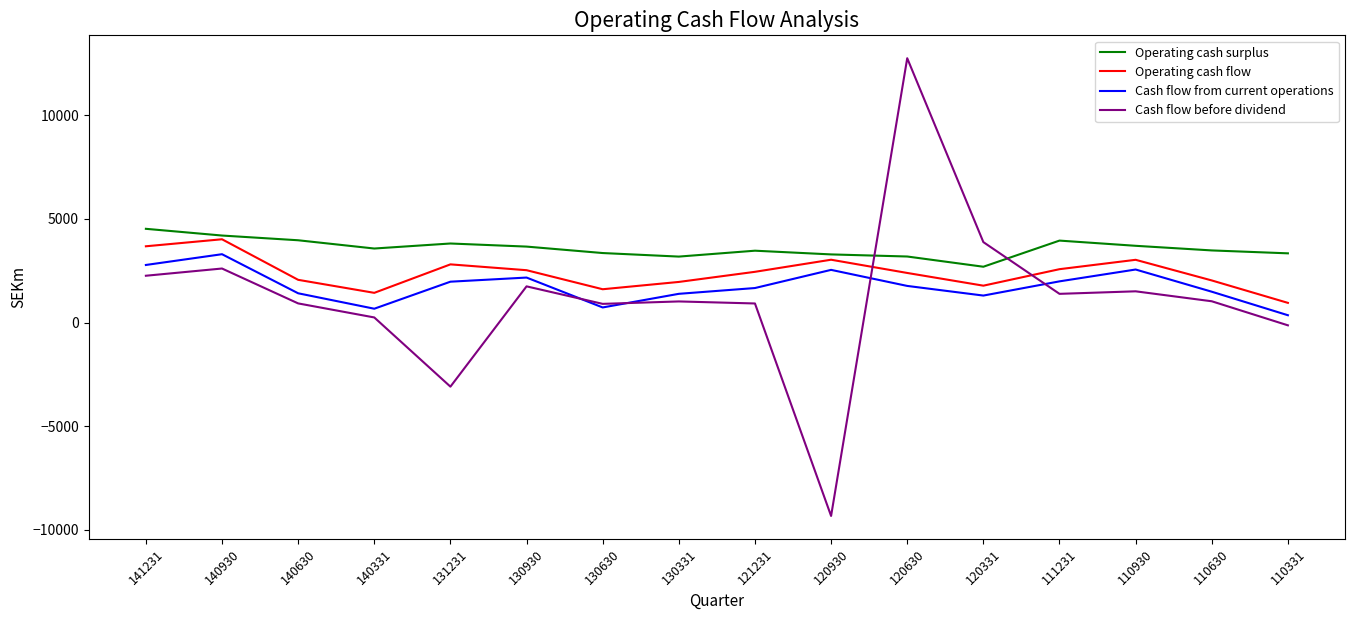

What is the difference between the maximum and minimum values in the Operating cash surplus series?

1828